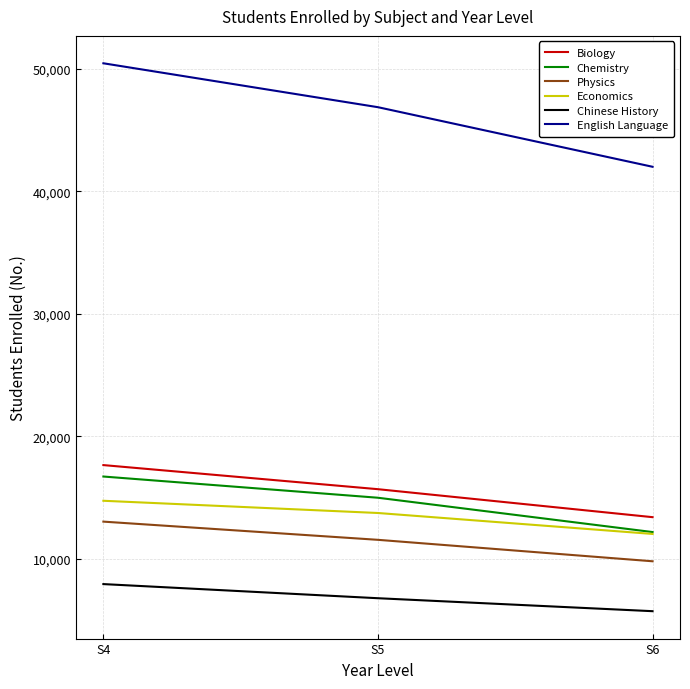

How many Biology values are between 13398 and 17647?

3